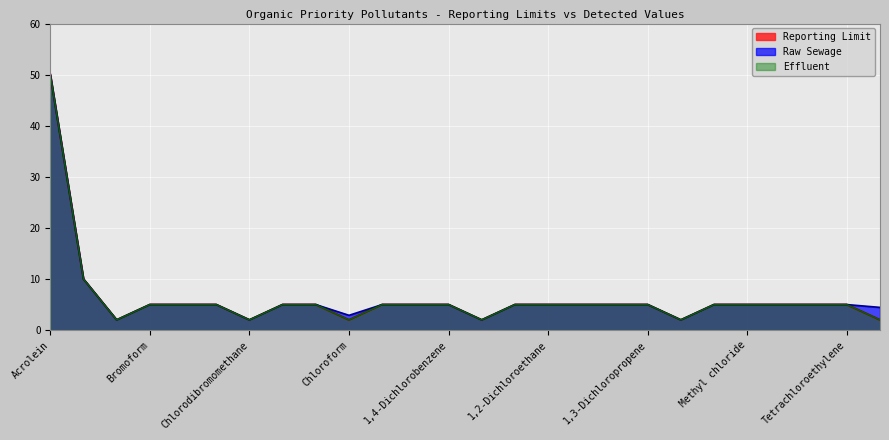

Rank the series at Toluene from highest to lowest value.

Raw Sewage, Effluent, Reporting Limit